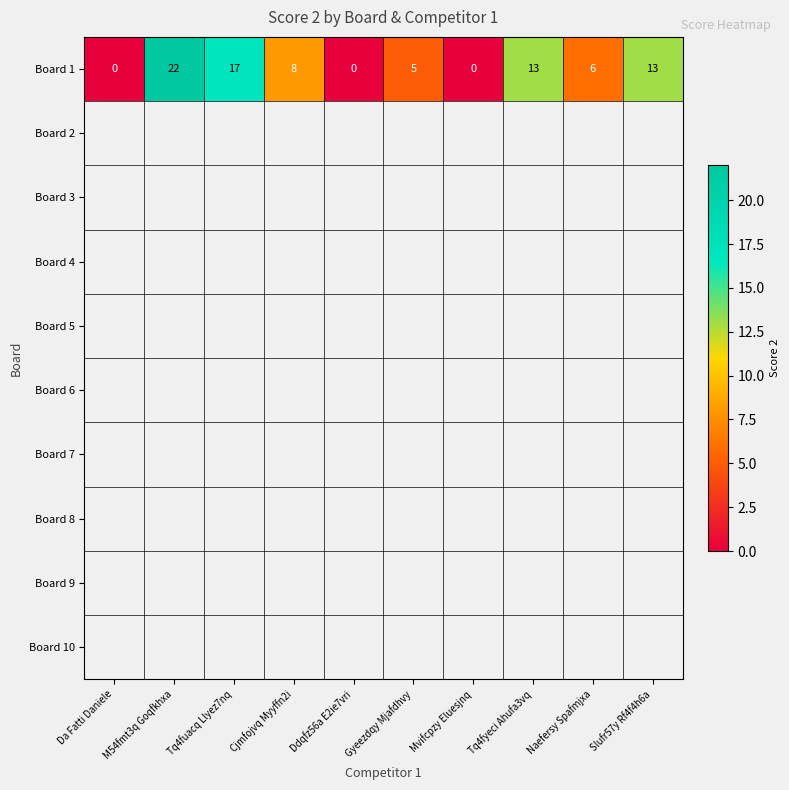

How many values exceed 8?

4